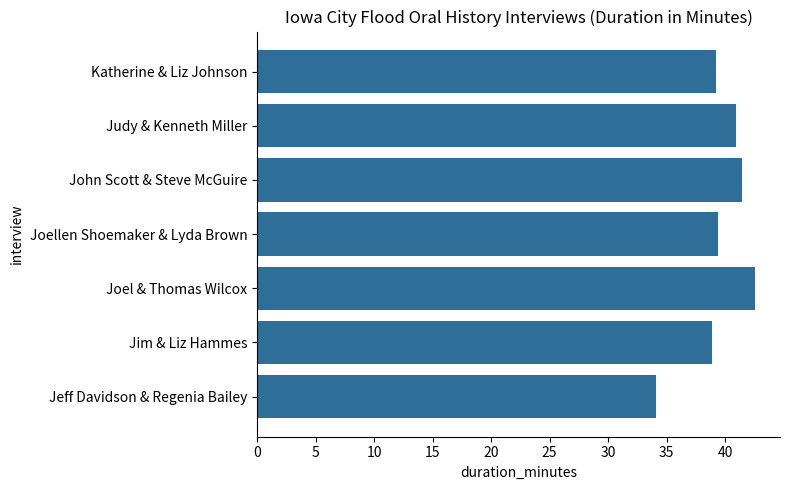

What is the minimum value shown in the chart?

34.1